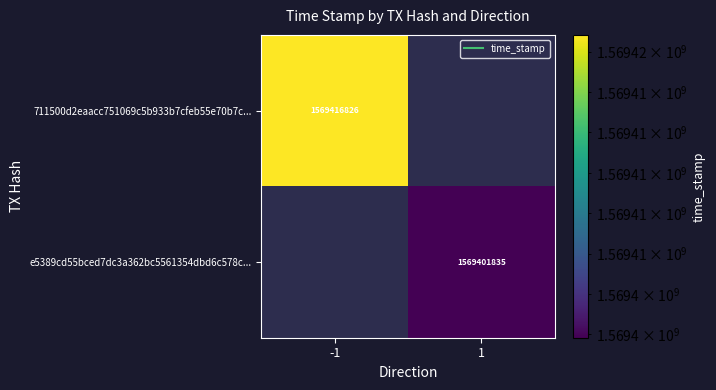

What is the lowest value of the 711500d2eaacc751069c5b933b7cfeb55e70b7c... series?

1569416826.0